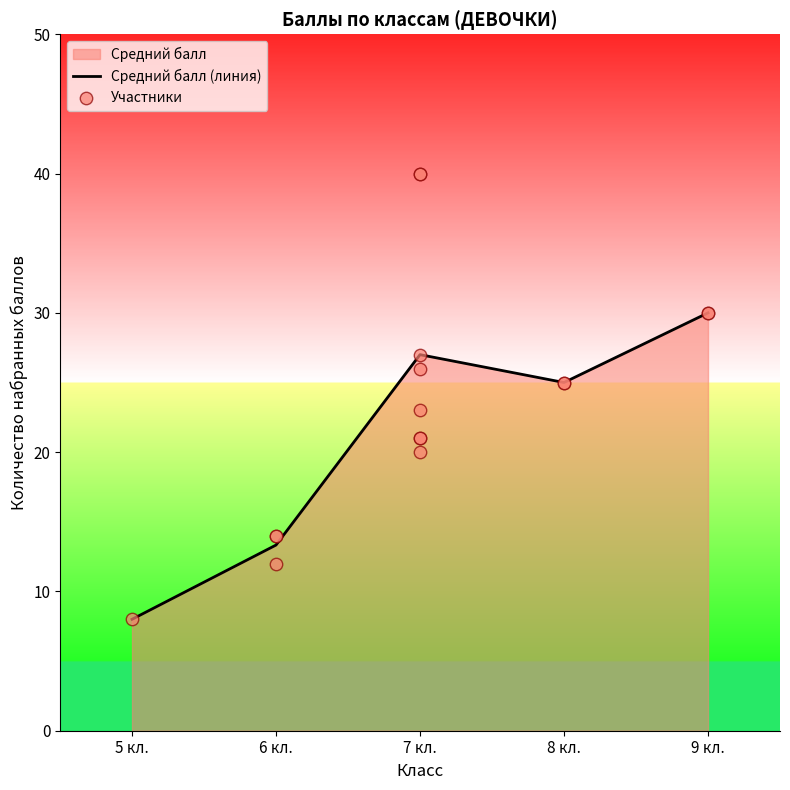

The value of Средний балл (линия) at 5 кл. is 8.0. True or false?

True